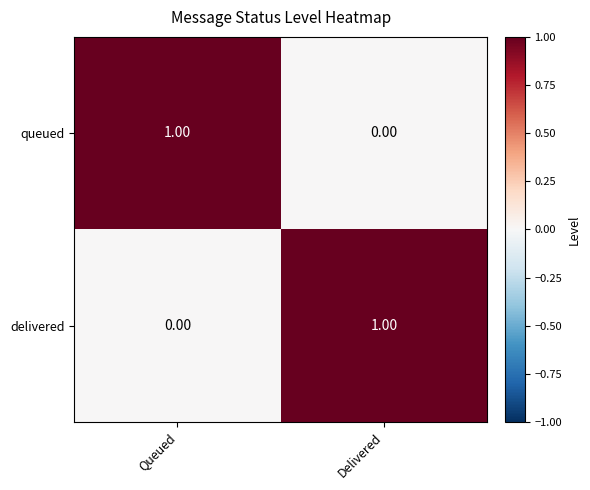

What is the spread (max minus min) of values at Queued?

1